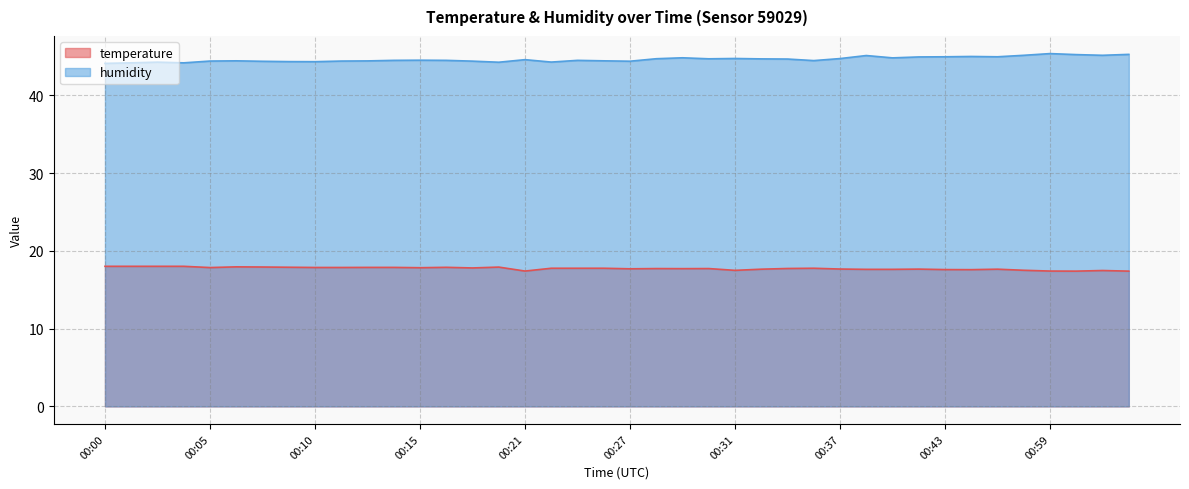

Where is humidity nearest to the value 44?

00:00